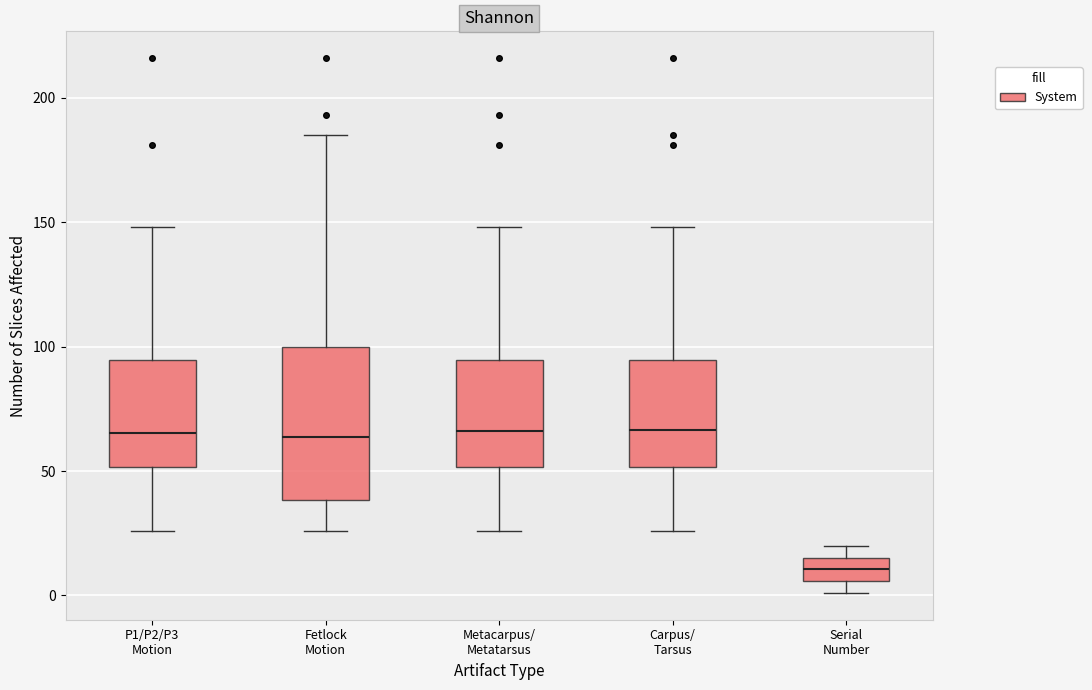

Comparing the boxes themselves (not the whiskers), which one is the tallest?

Fetlock Motion